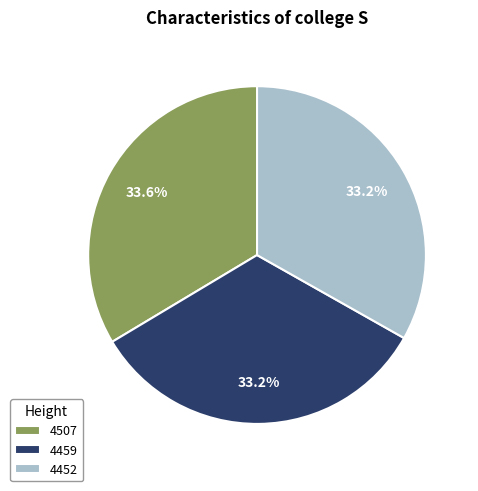

How many slices are in this pie chart?

3